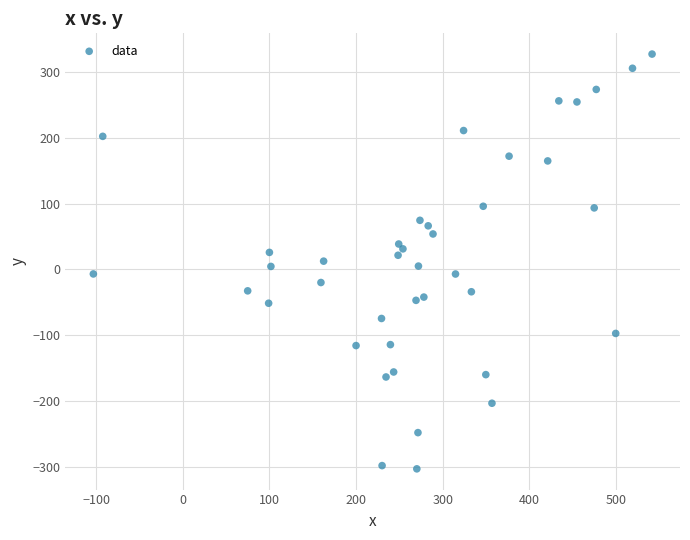

What is the range of Y values (max minus min)?

630.1